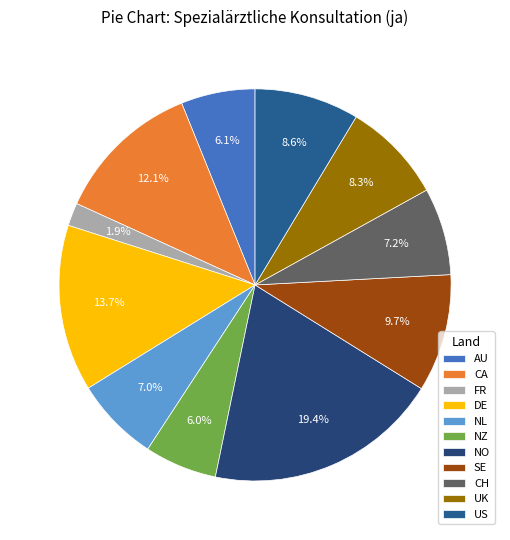

Which slice is the largest?

NO